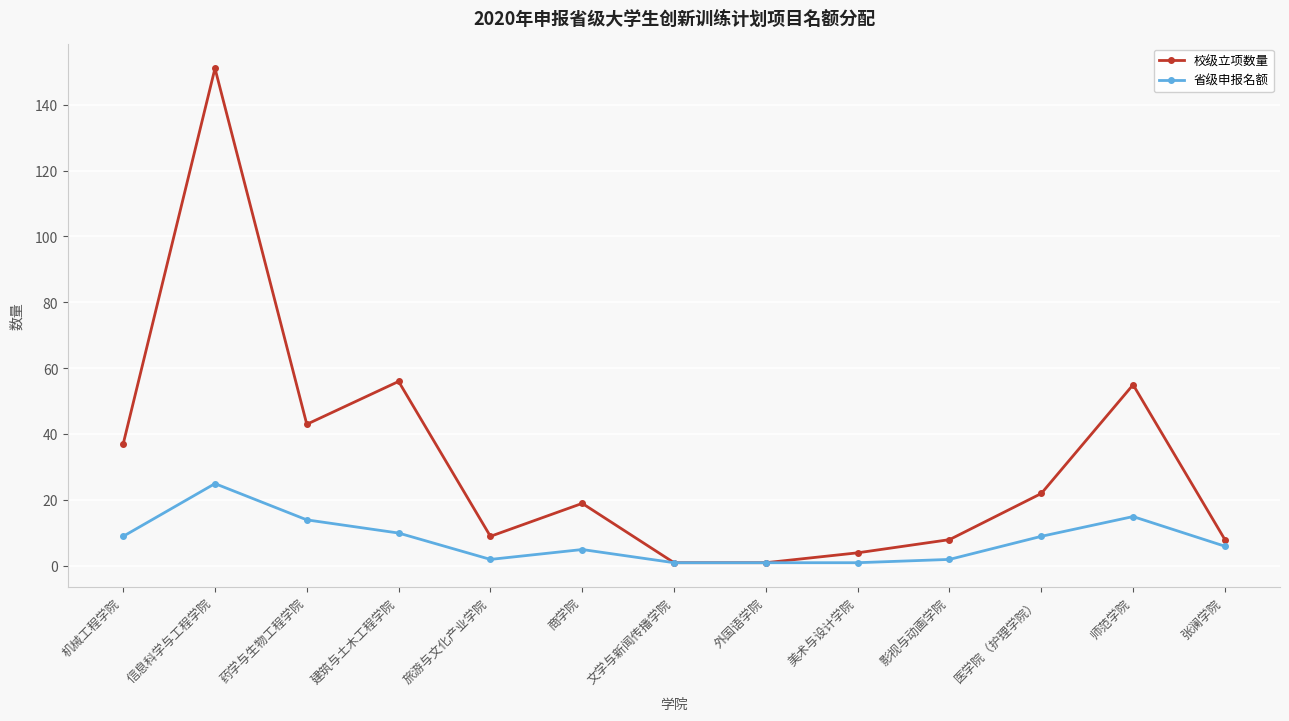

What is the spread (max minus min) of values at 信息科学与工程学院?

126